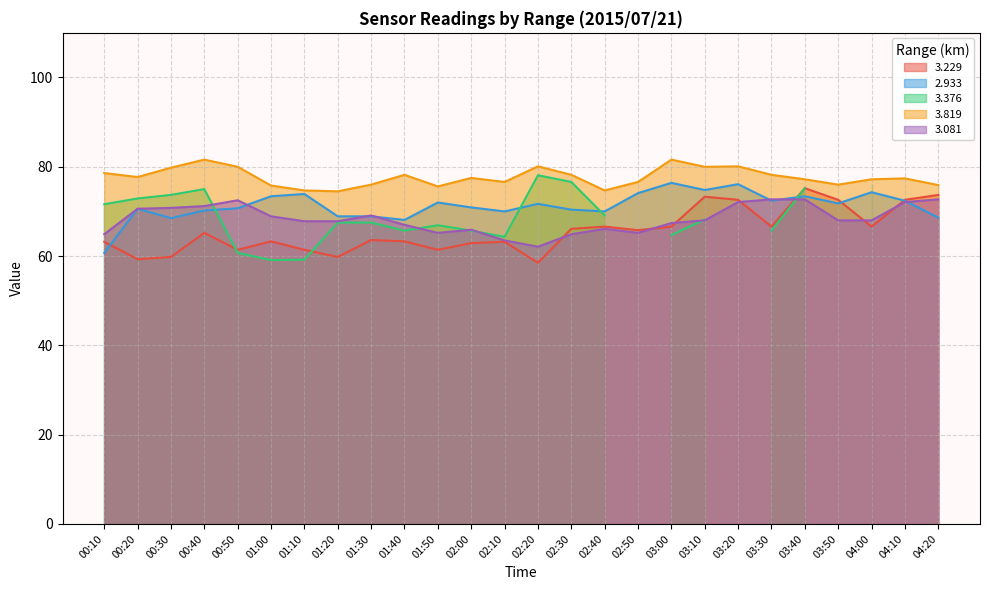

The   2.933 series shows 109.0 at 00:20. True or false?

False